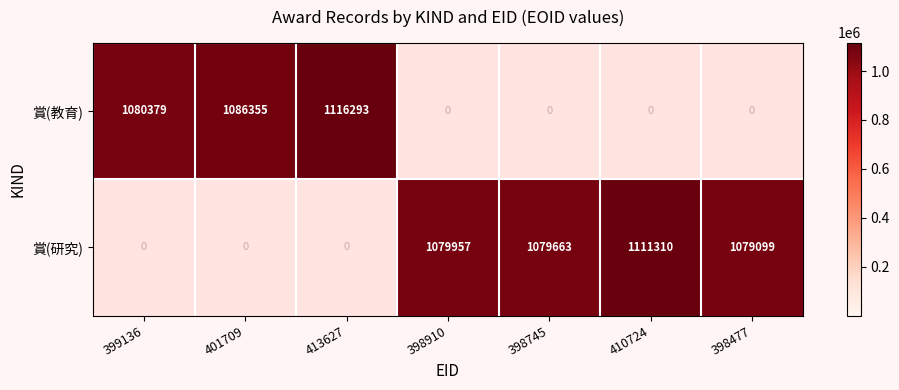

Which series has the largest range (max minus min)?

賞(教育)